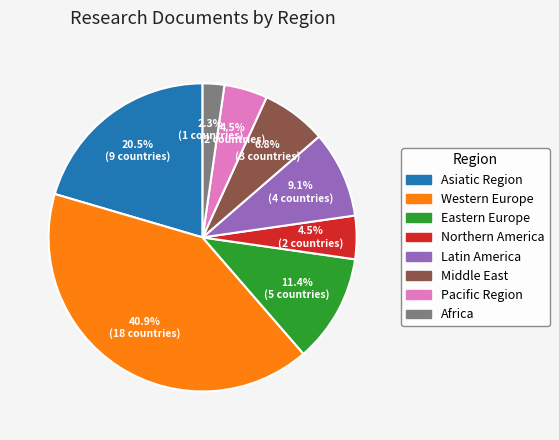

Approximately how many times larger is the value at Northern America compared to Africa?

2.0